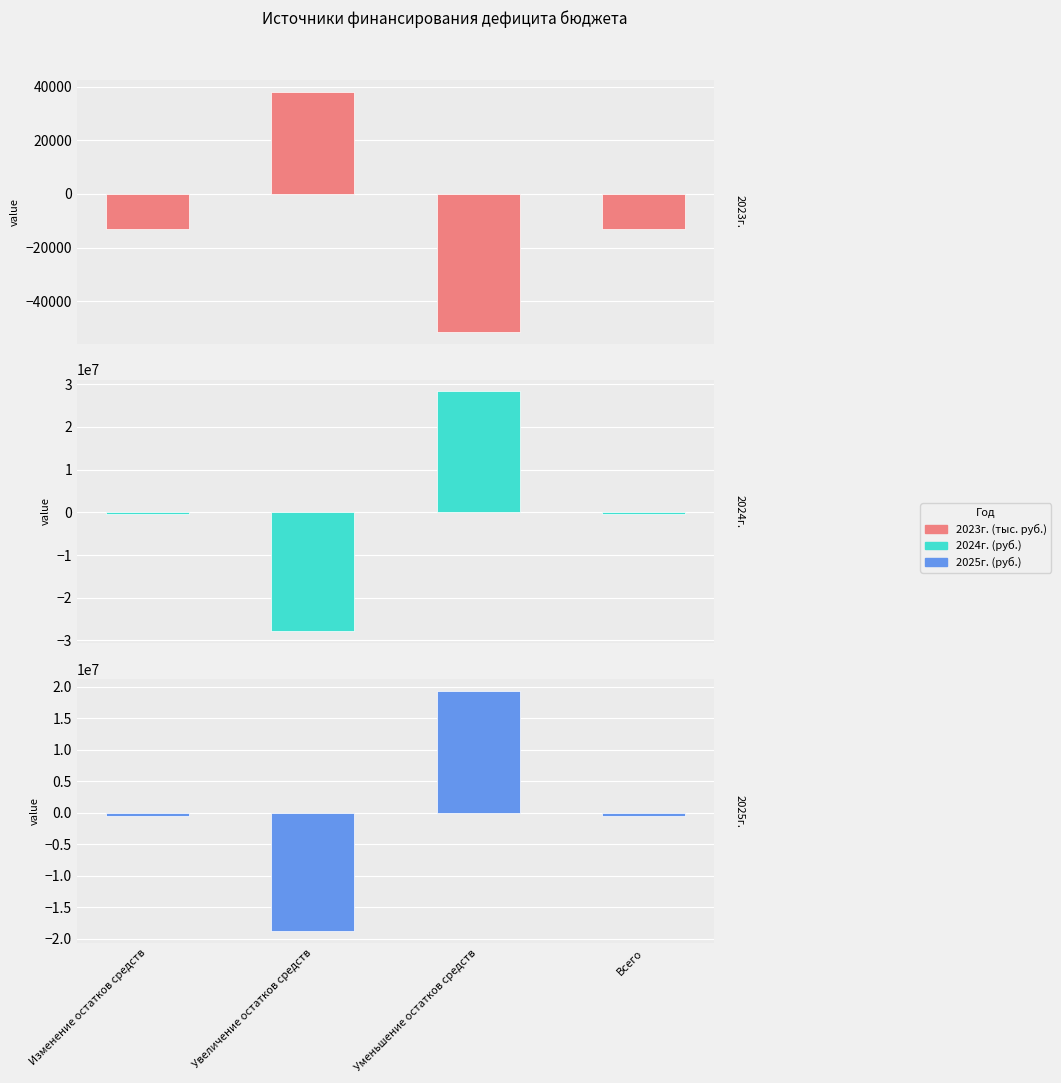

Where does the 2025г. (руб.) series first go above -481802?

Уменьшение остатков средств